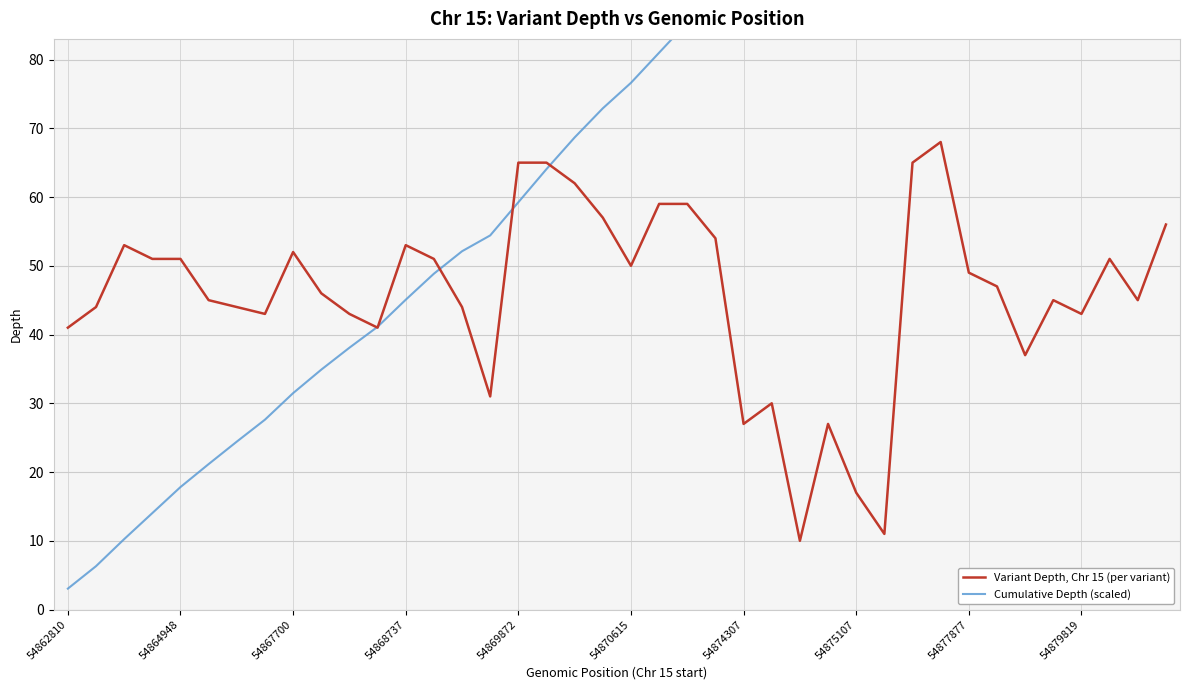

What is the greatest value displayed?

136.0